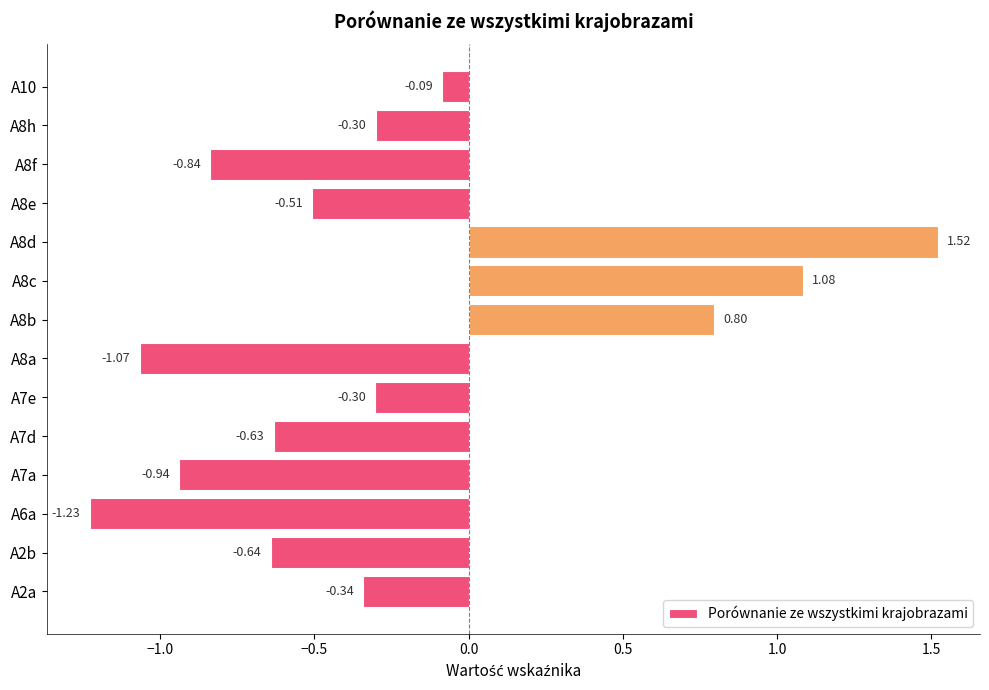

How many data points are above 0?

3